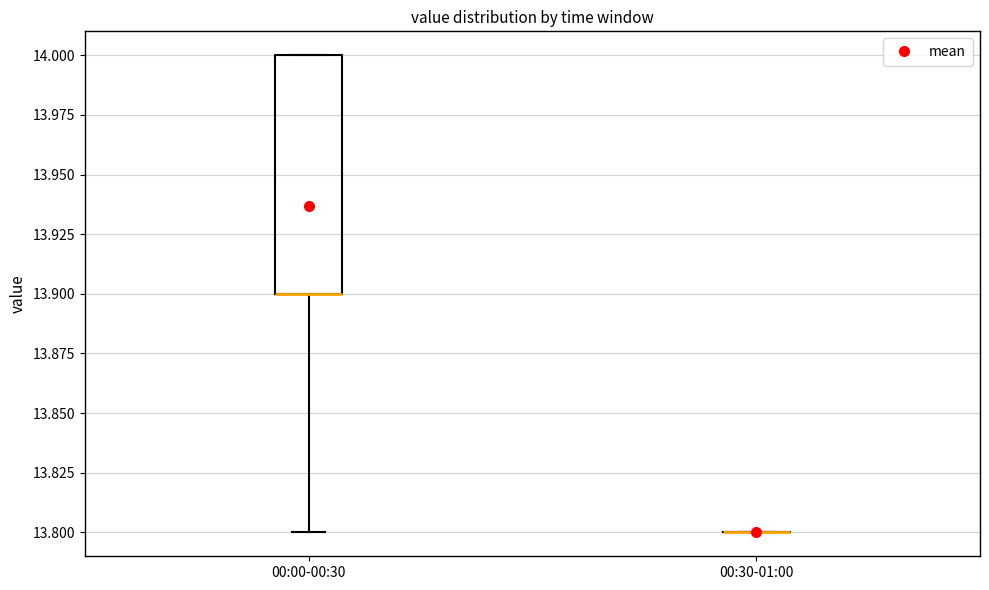

Reading left to right, read every box against the y-axis: the position of its median line, the range the box covers, and the ends of its whiskers. The values are not printed on the chart, so give them approximately, as read against the axis.

00:00-00:30: median 13.9 (drawn on the box's lower edge), box 13.9 to 14.0, whiskers 13.8 to 14.0
00:30-01:00: box collapsed to a line at 13.8, whiskers 13.8 to 13.8